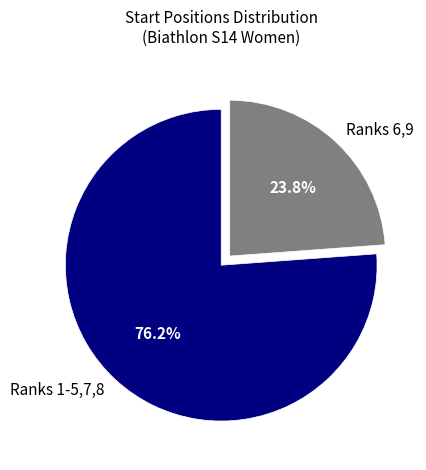

To the nearest percent, what is the average slice percentage?

50%